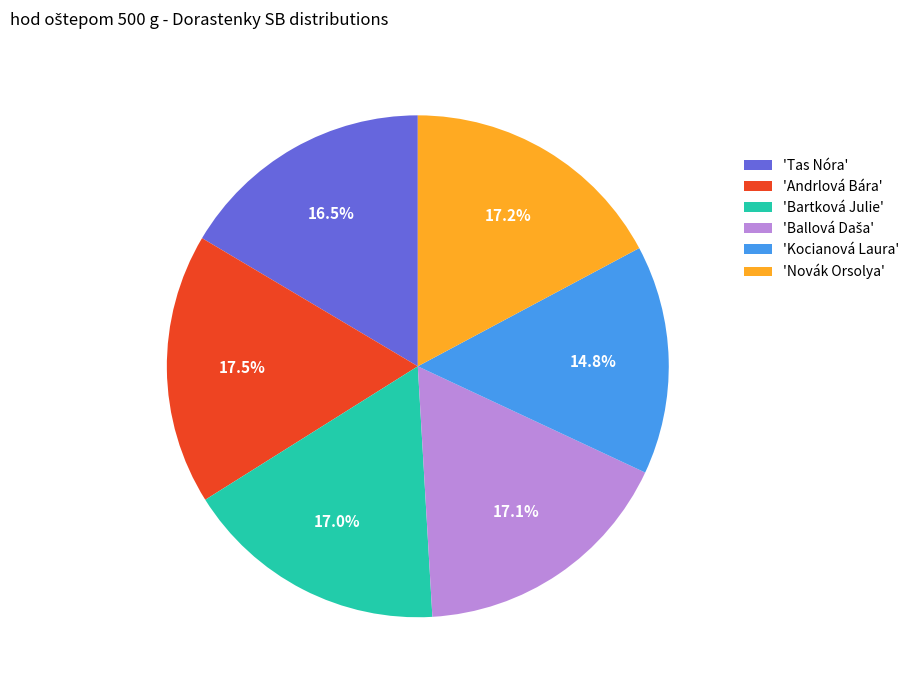

Which has a higher value, 'Kocianová Laura' or 'Andrlová Bára'?

'Andrlová Bára'